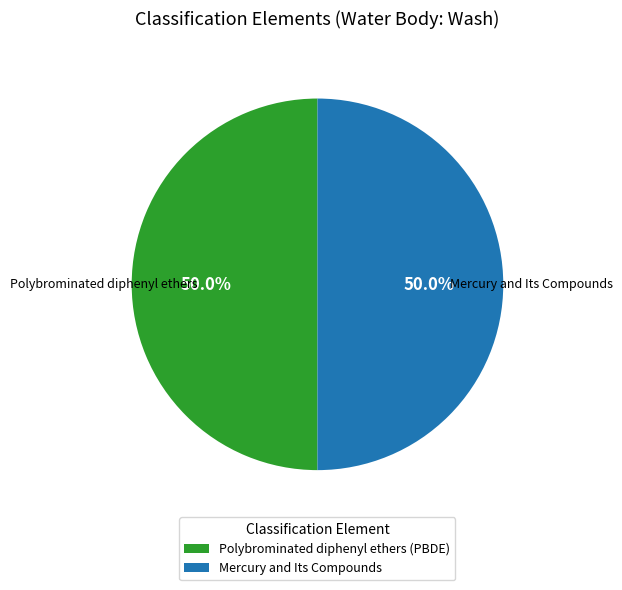

How many segments does this pie chart have?

2